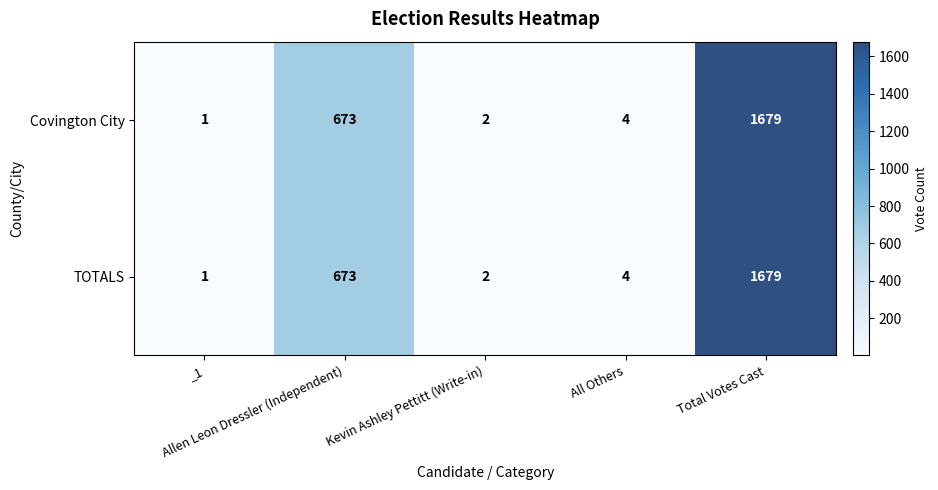

What is the average value of the Covington City series?

472